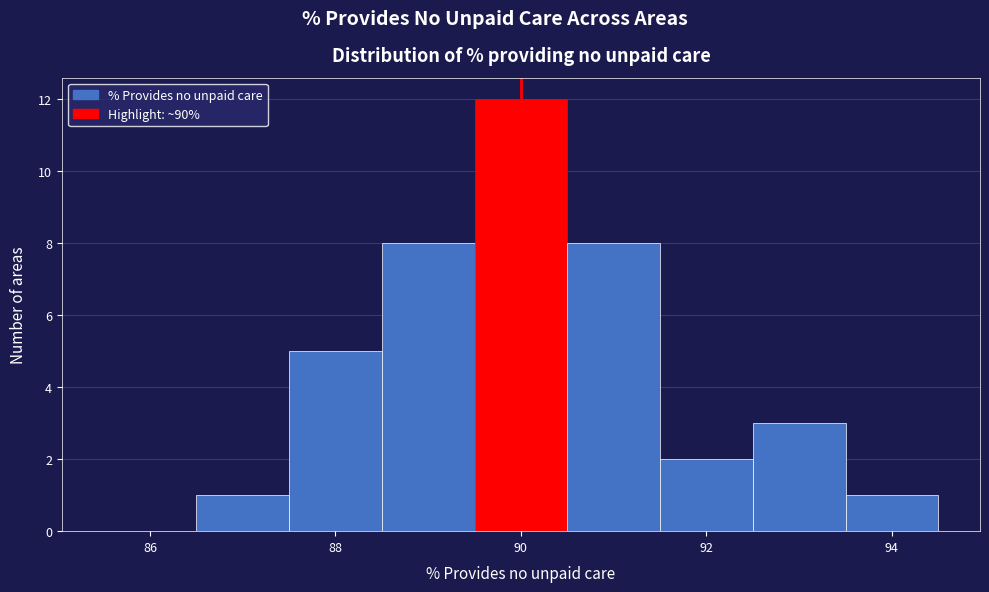

What is the height of the bar covering 87.5 to 88.5 on the x-axis? Neither the bar edges nor the heights are printed on the chart, so give them approximately, as read against the axes.

5